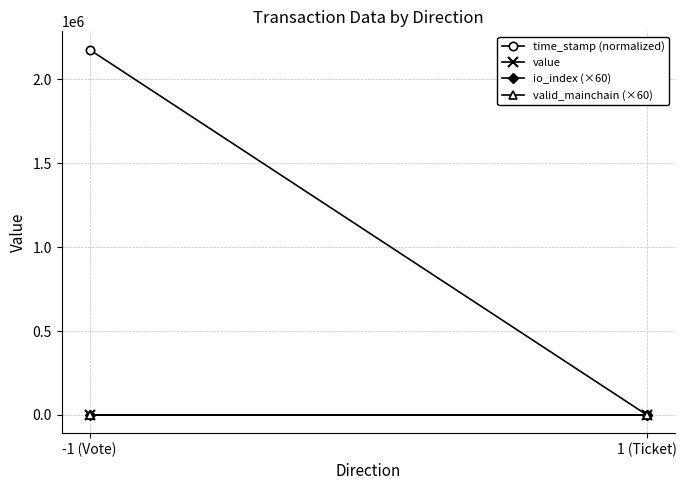

The value series shows 102.9 at 1 (Ticket). True or false?

True